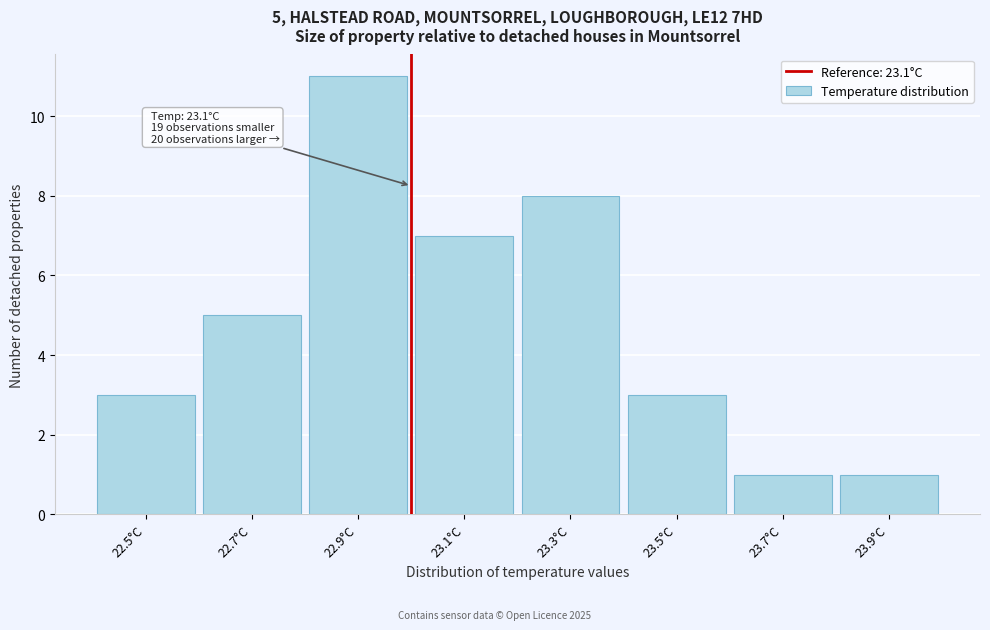

Reading left to right, transcribe all the data shown in this chart.

3	5	11	7	8	3	1	1